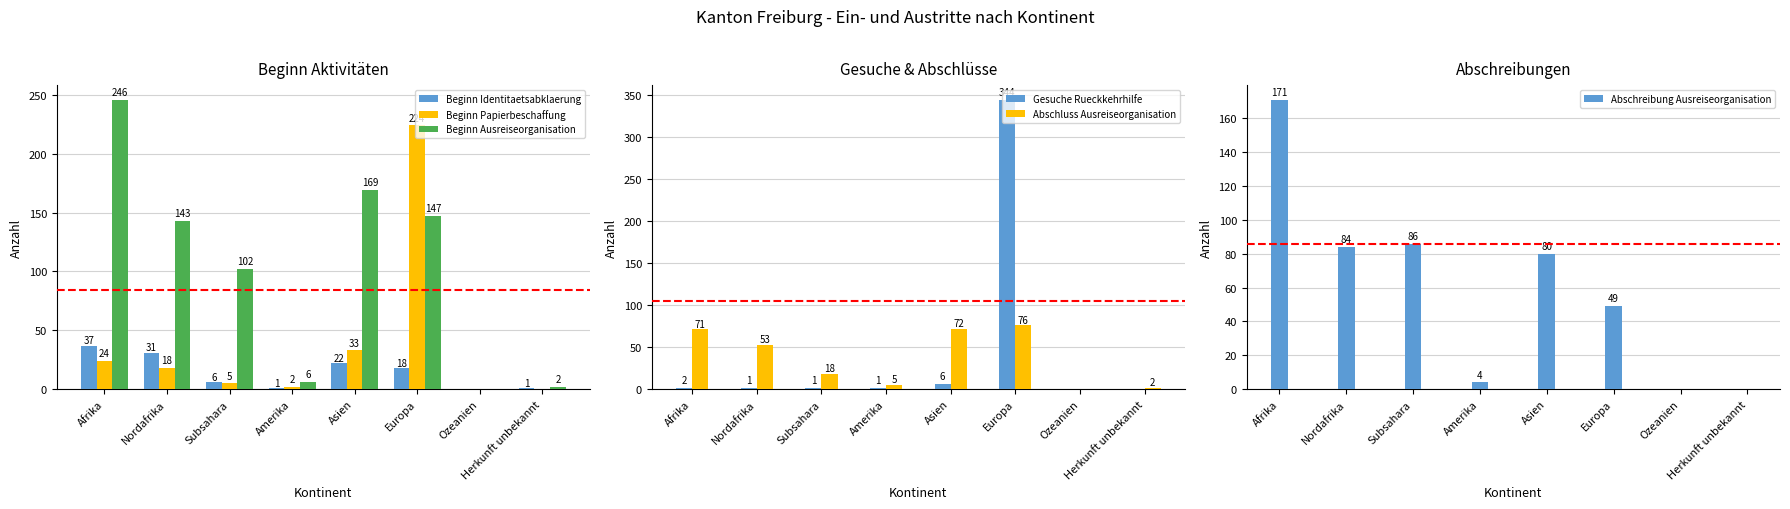

At which category is the sum across all series the highest?

Europa